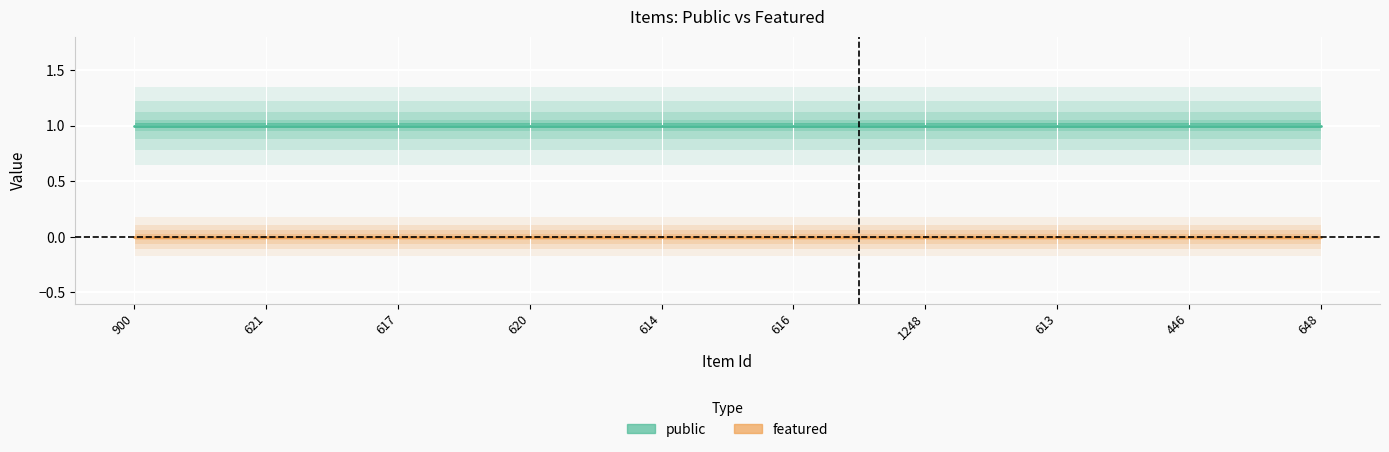

List the labels in order of public value, largest first.

900, 621, 617, 620, 614, 616, 1248, 613, 446, 648